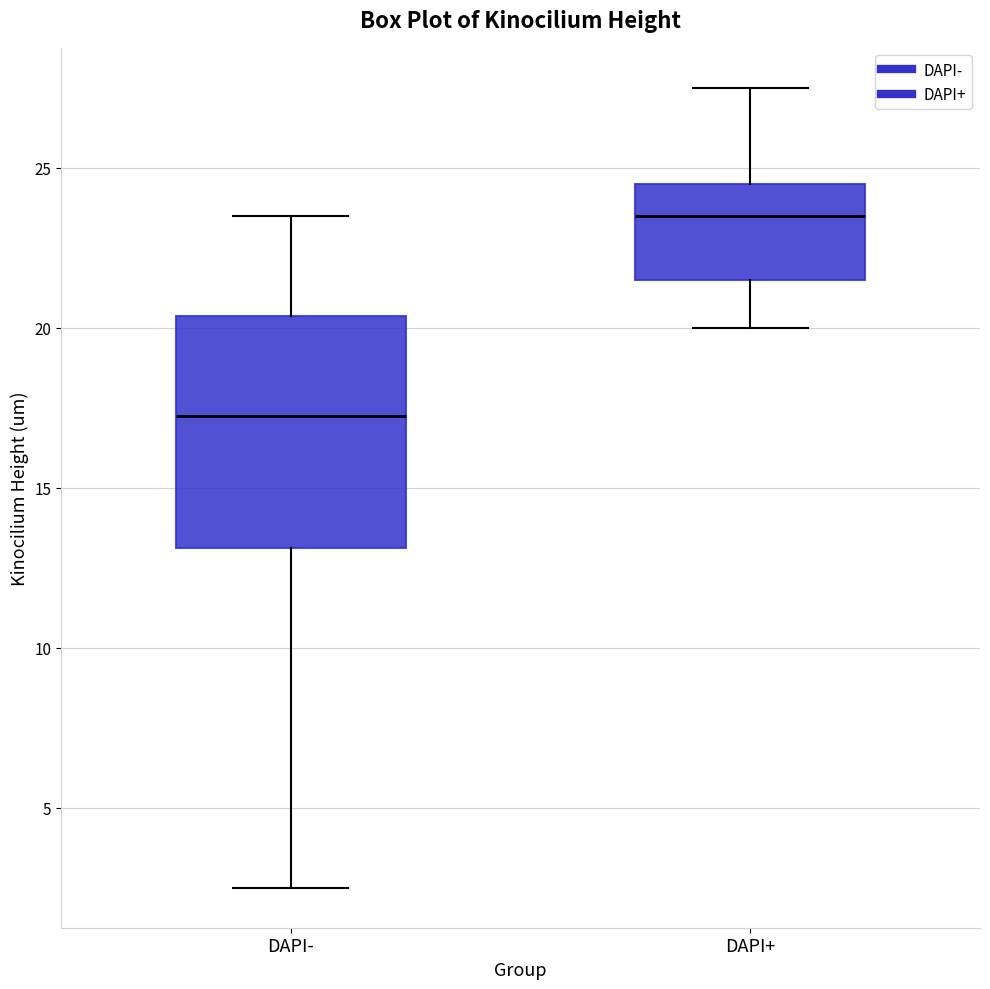

Reading left to right, read every box against the y-axis: the position of its median line, the range the box covers, and the ends of its whiskers. The values are not printed on the chart, so give them approximately, as read against the axis.

DAPI-: median 17.5, box 13.0 to 20.5, whiskers 2.5 to 23.5
DAPI+: median 23.5, box 21.5 to 24.5, whiskers 20.0 to 27.5